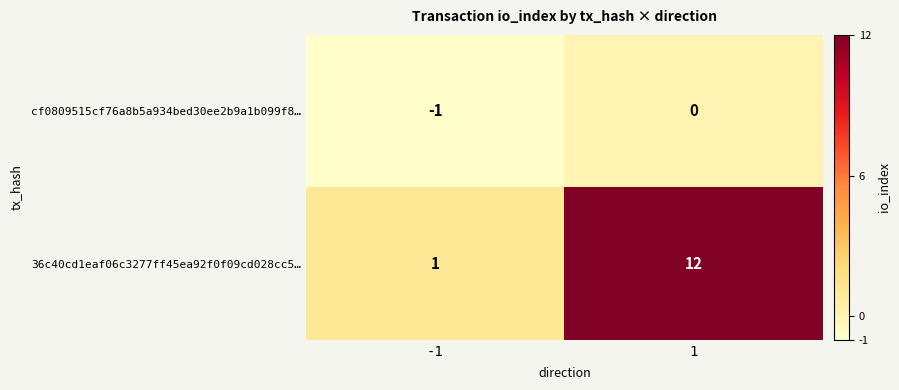

How many series are shown in this chart?

2